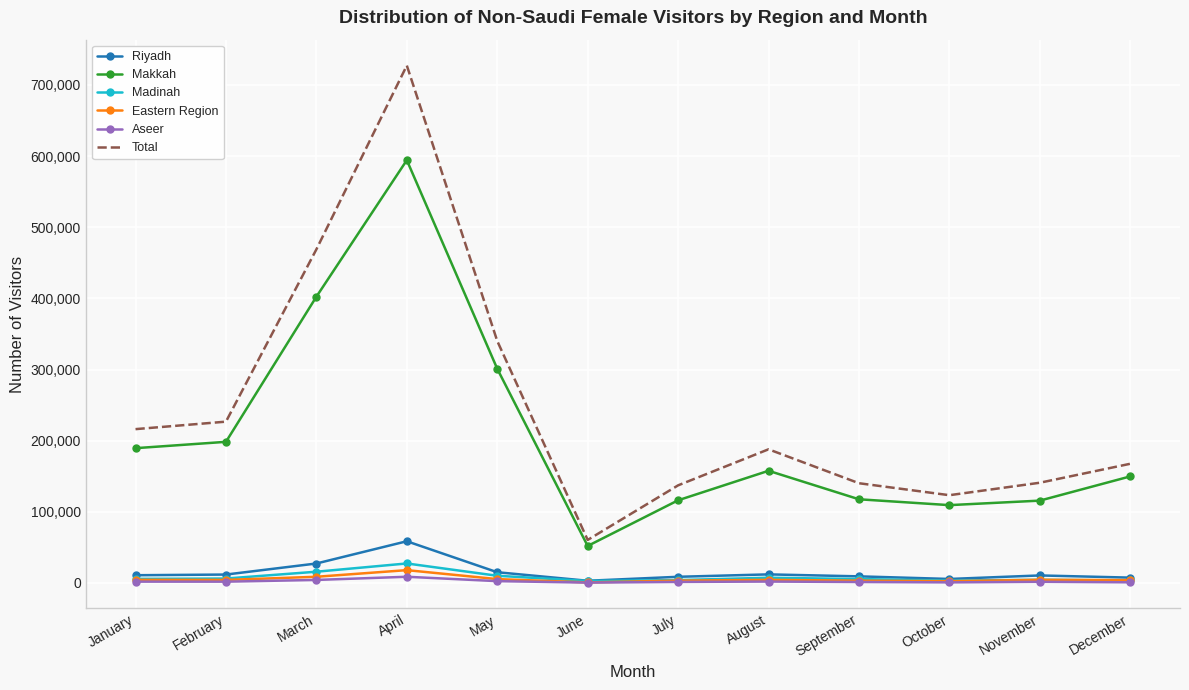

At which category is the sum across all series the highest?

April